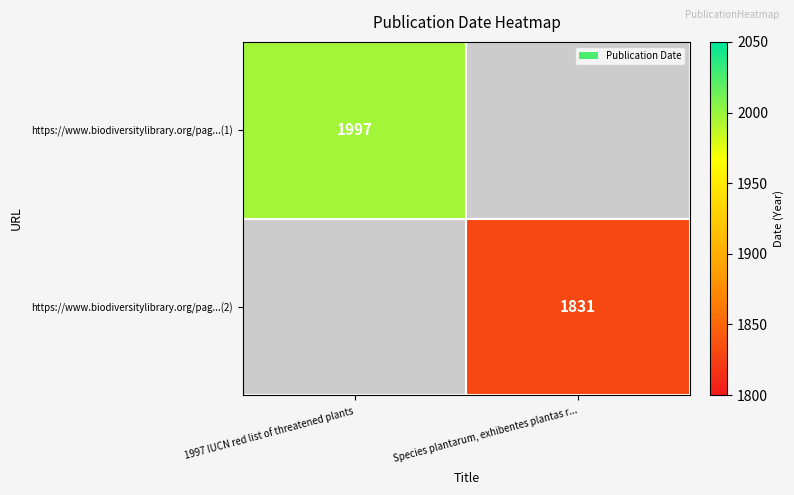

The https://www.biodiversitylibrary.org/pag...(1) series shows 2603 at 1997 IUCN red list of threatened plants. True or false?

False